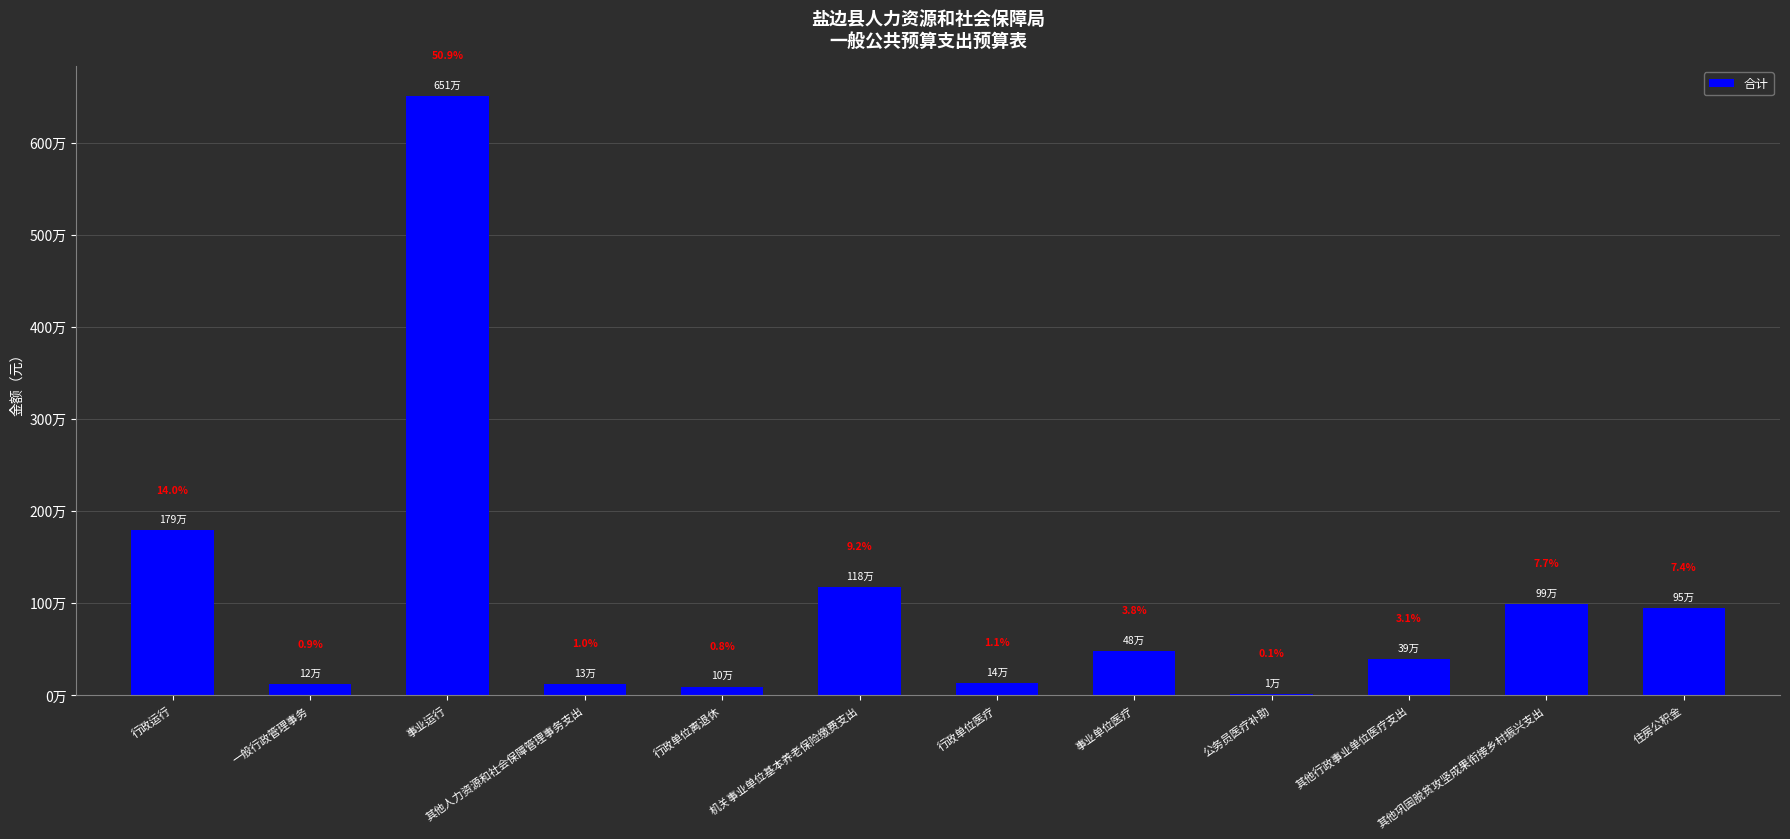

Reading left to right, extract all data points from this chart.

1790889.5	120000.0	6505131.8	125485.0	96161.9	1176662.2	136198.1	482862.0	14400.0	392389.7	988464.0	947426.5